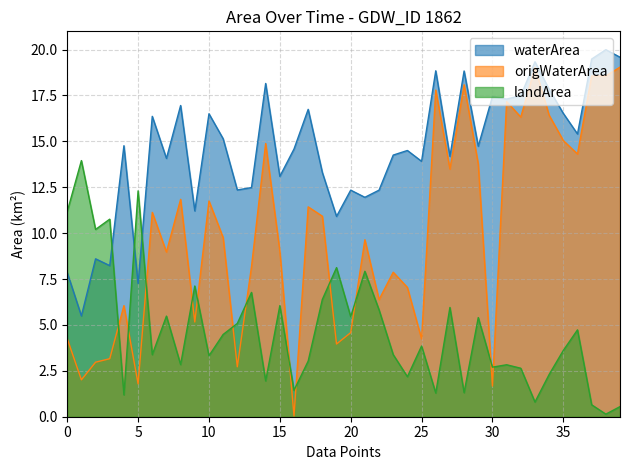

True or false: landArea has a value of 5.8 at 2004_03.

False